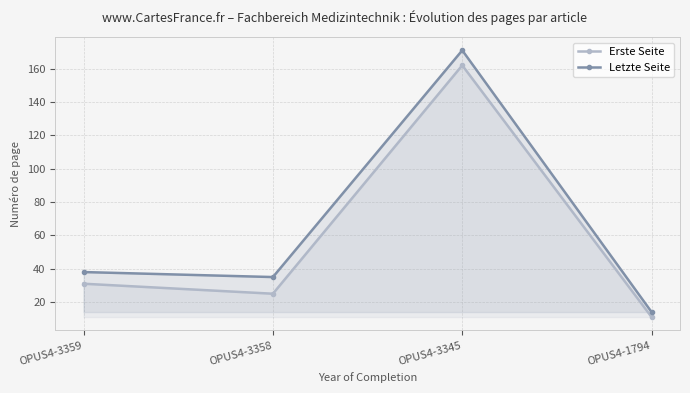

What is the value of the Letzte Seite point at the 4th from the left?

14